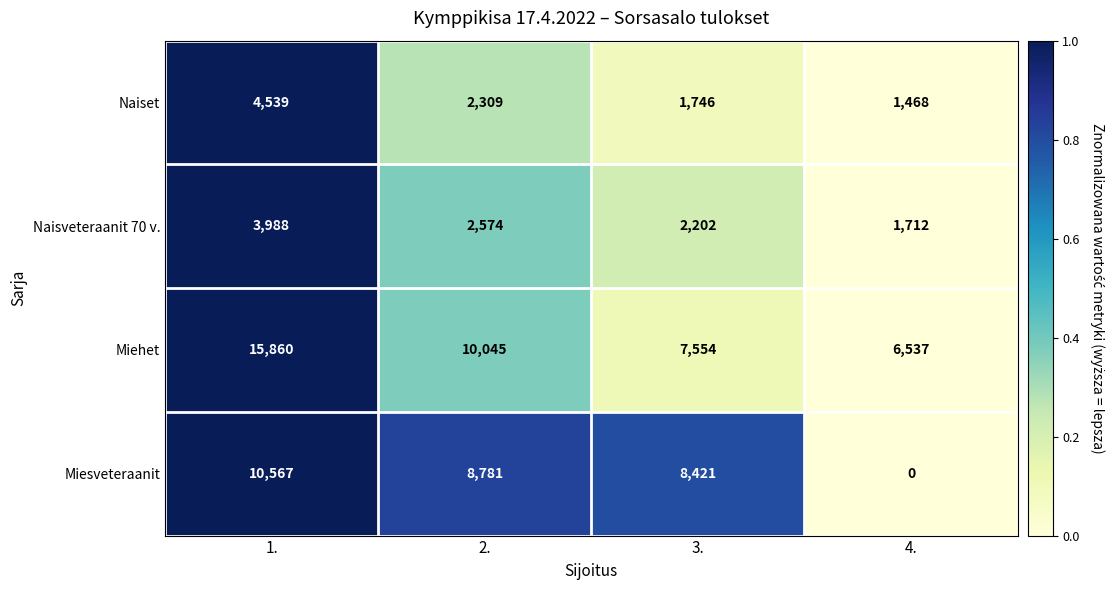

Count the Naisveteraanit 70 v. values in the range 2202 to 3988.

3